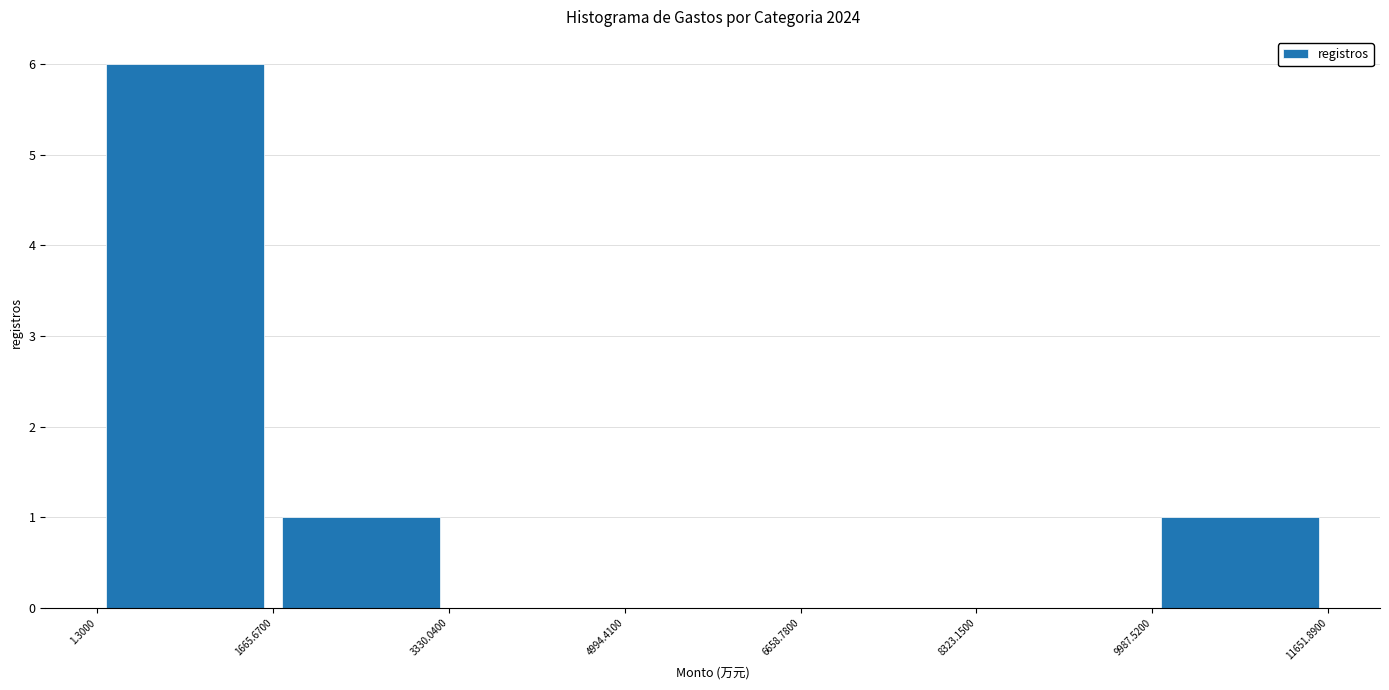

Over which range of the x-axis is the bar tallest?

1.3000 to 1665.6700